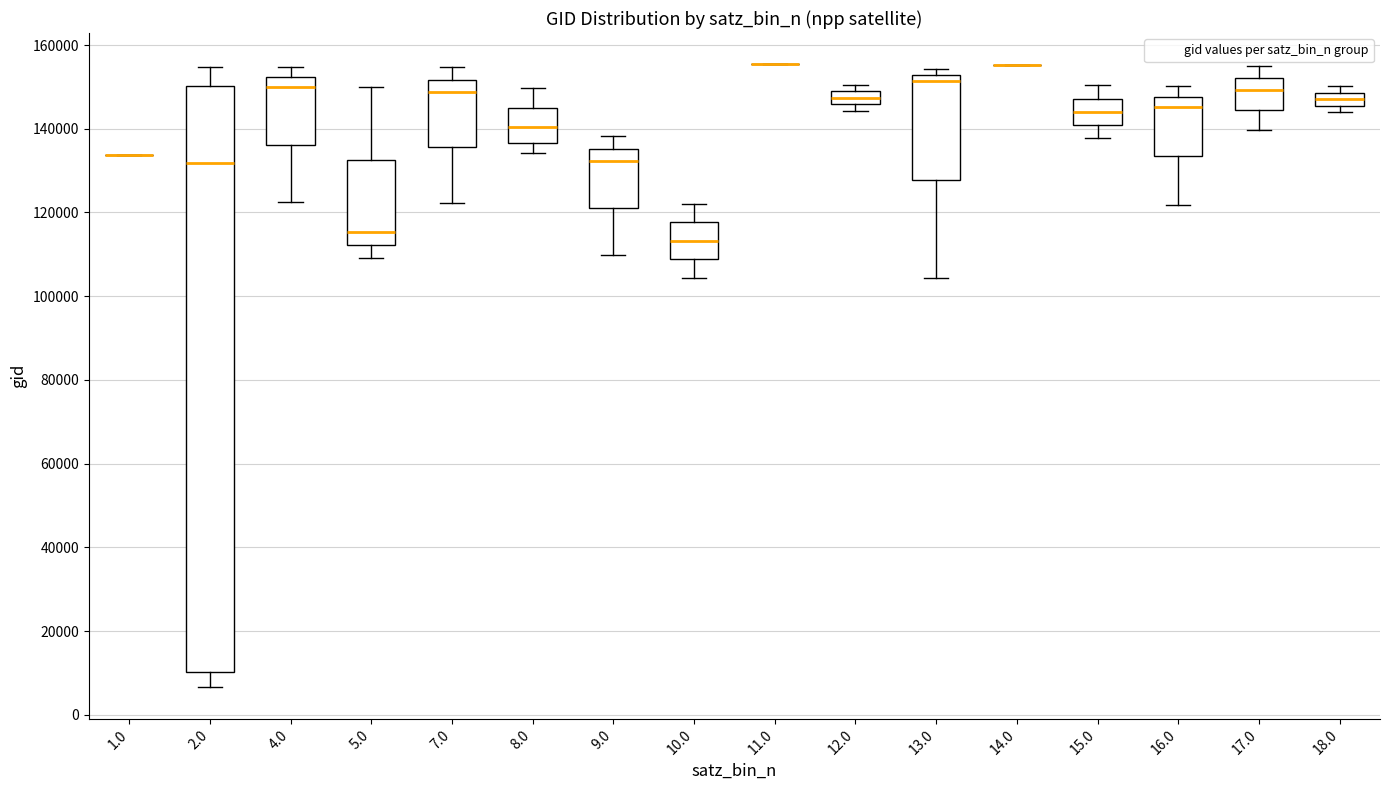

Reading left to right, read every box against the y-axis: the position of its median line, the range the box covers, and the ends of its whiskers. The values are not printed on the chart, so give them approximately, as read against the axis.

1.0: box collapsed to a line at 134000, whiskers 134000 to 134000
2.0: median 132000, box 10000 to 150000, whiskers 6000 to 154000
4.0: median 150000, box 136000 to 152000, whiskers 122000 to 154000
5.0: median 116000, box 112000 to 132000, whiskers 110000 to 150000
7.0: median 148000, box 136000 to 152000, whiskers 122000 to 154000
8.0: median 140000, box 136000 to 146000, whiskers 134000 to 150000
9.0: median 132000, box 122000 to 136000, whiskers 110000 to 138000
10.0: median 114000, box 108000 to 118000, whiskers 104000 to 122000
11.0: box collapsed to a line at 156000, whiskers 156000 to 156000
12.0: median 148000 (inside the box), box 146000 to 148000, whiskers 144000 to 150000
13.0: median 152000 (just below the box's upper edge), box 128000 to 152000, whiskers 104000 to 154000
14.0: box collapsed to a line at 156000, whiskers 156000 to 156000
15.0: median 144000, box 140000 to 148000, whiskers 138000 to 150000
16.0: median 146000, box 134000 to 148000, whiskers 122000 to 150000
17.0: median 150000, box 144000 to 152000, whiskers 140000 to 156000
18.0: median 148000 (inside the box), box 146000 to 148000, whiskers 144000 to 150000